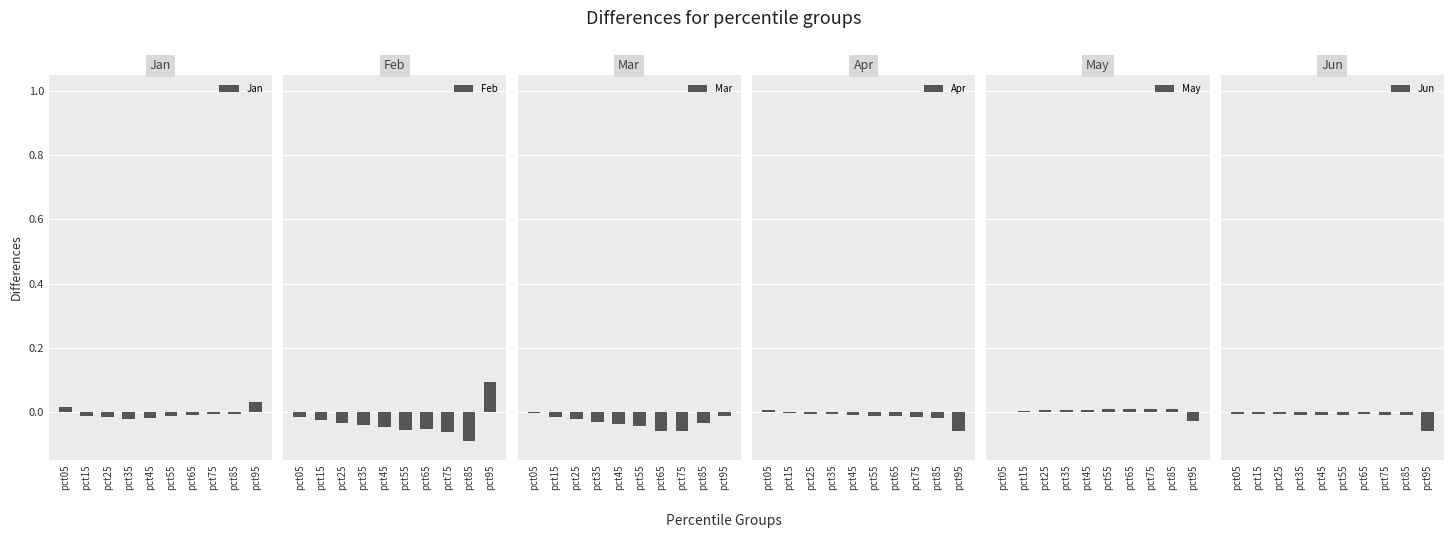

Count the number of data series in this chart.

6